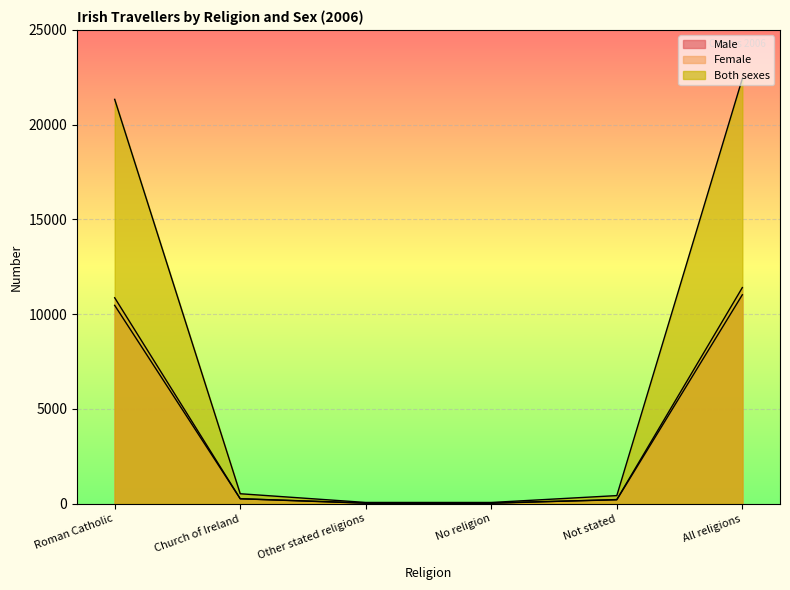

Is it true that Both sexes equals 703 at Church of Ireland?

False